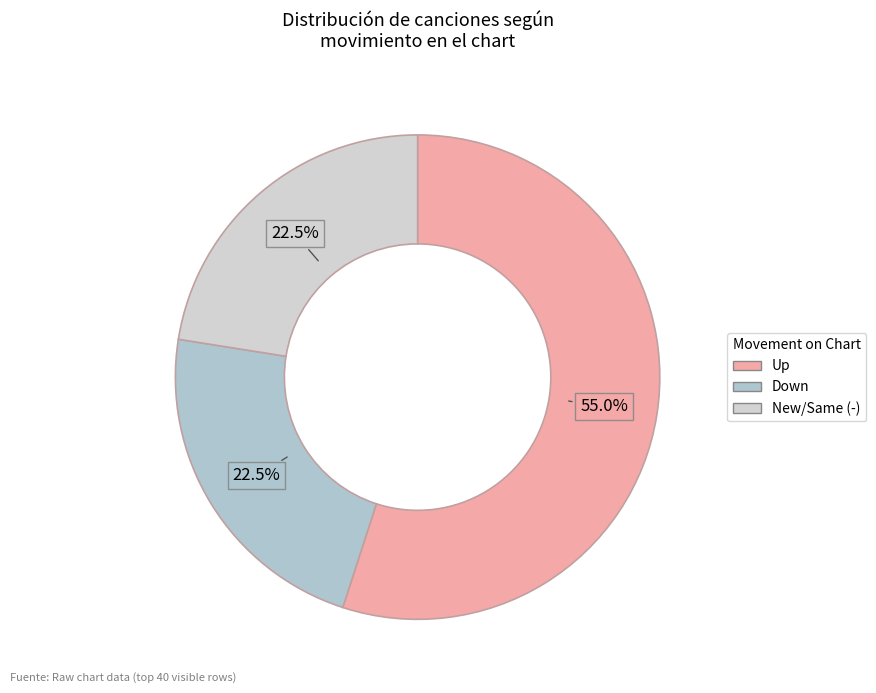

Which slice is the smallest?

down